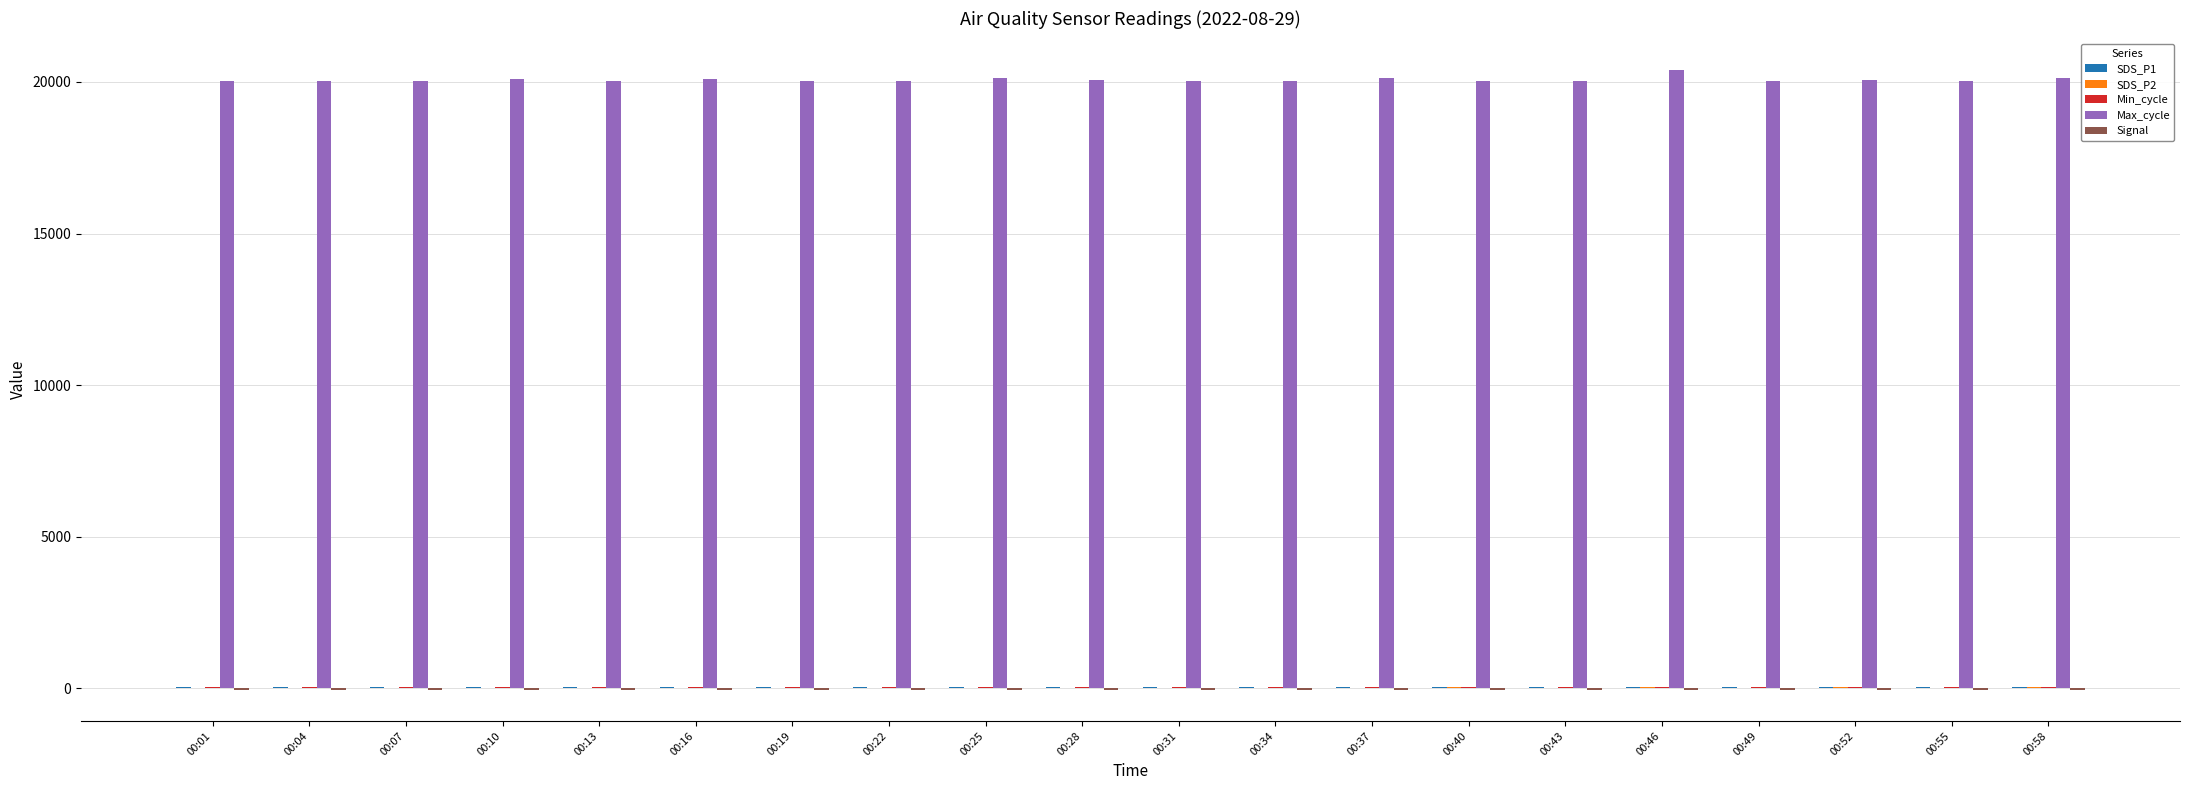

Which series has the largest total across all categories?

Max_cycle